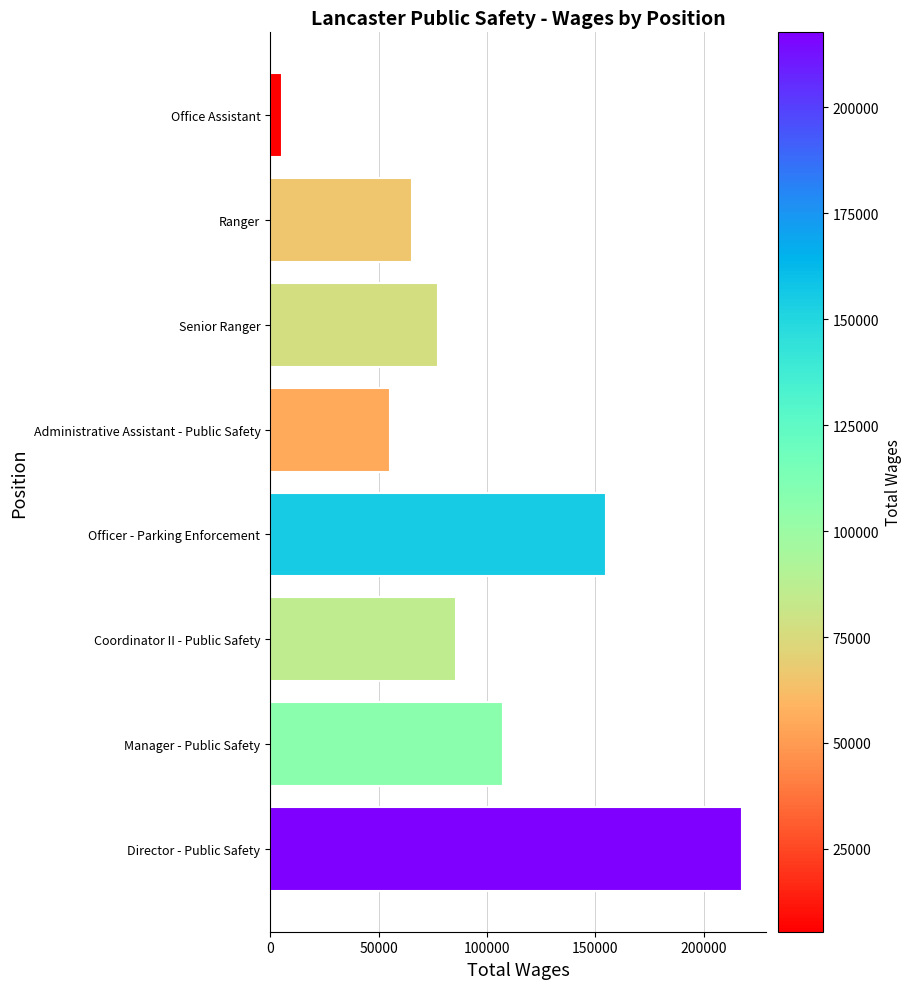

Reading bottom to top, what are all the values shown in this chart?

Director - Public Safety=217725	Manager - Public Safety=107326	Coordinator II - Public Safety=85855	Officer - Parking Enforcement=155039	Administrative Assistant - Public Safety=55120	Senior Ranger=77461	Ranger=65260	Office Assistant=5439